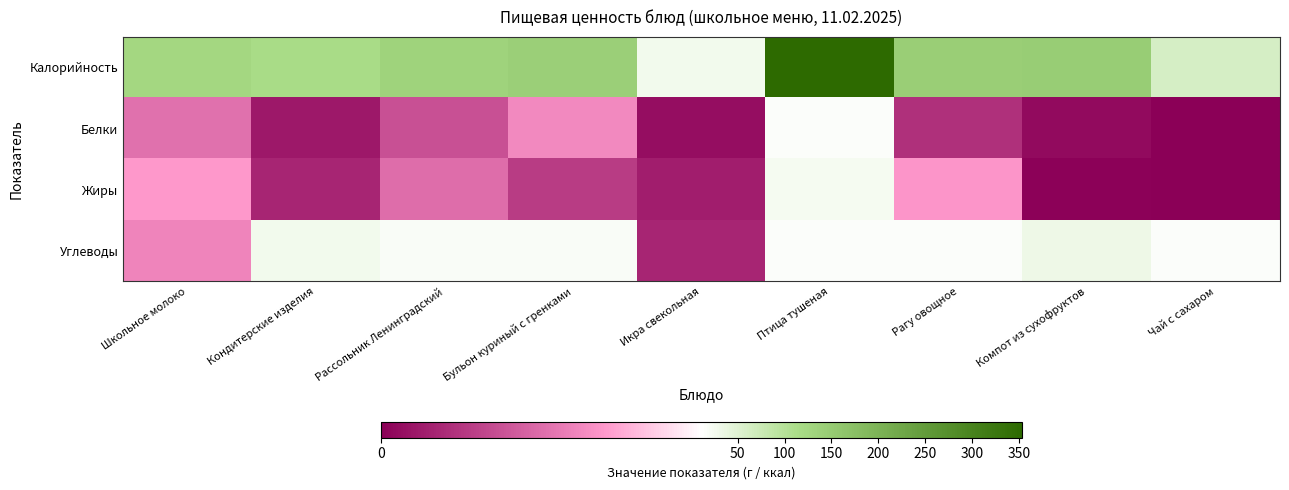

Reading left to right, transcribe all the data shown in this chart.

Калорийность: Школьное молоко=124.0	Кондитерские изделия=114.0	Рассольник Ленинградский=133.0	Бульон куриный с гренками=140.8	Икра свекольная=26.0	Птица тушеная=353.6	Рагу овощное=143.4	Компот из сухофруктов=146.0	Чай с сахаром=60.0
Белки: Школьное молоко=6.0	Кондитерские изделия=1.3	Рассольник Ленинградский=4.3	Бульон куриный с гренками=7.2	Икра свекольная=0.8	Птица тушеная=16.8	Рагу овощное=2.6	Компот из сухофруктов=0.6	Чай с сахаром=0.0
Жиры: Школьное молоко=8.0	Кондитерские изделия=2.0	Рассольник Ленинградский=5.8	Бульон куриный с гренками=3.2	Икра свекольная=1.6	Птица тушеная=22.6	Рагу овощное=7.9	Компот из сухофруктов=0.1	Чай с сахаром=0.0
Углеводы: Школьное молоко=7.0	Кондитерские изделия=27.3	Рассольник Ленинградский=17.2	Бульон куриный с гренками=18.8	Икра свекольная=2.0	Птица тушеная=16.5	Рагу овощное=15.4	Компот из сухофруктов=31.7	Чай с сахаром=15.0